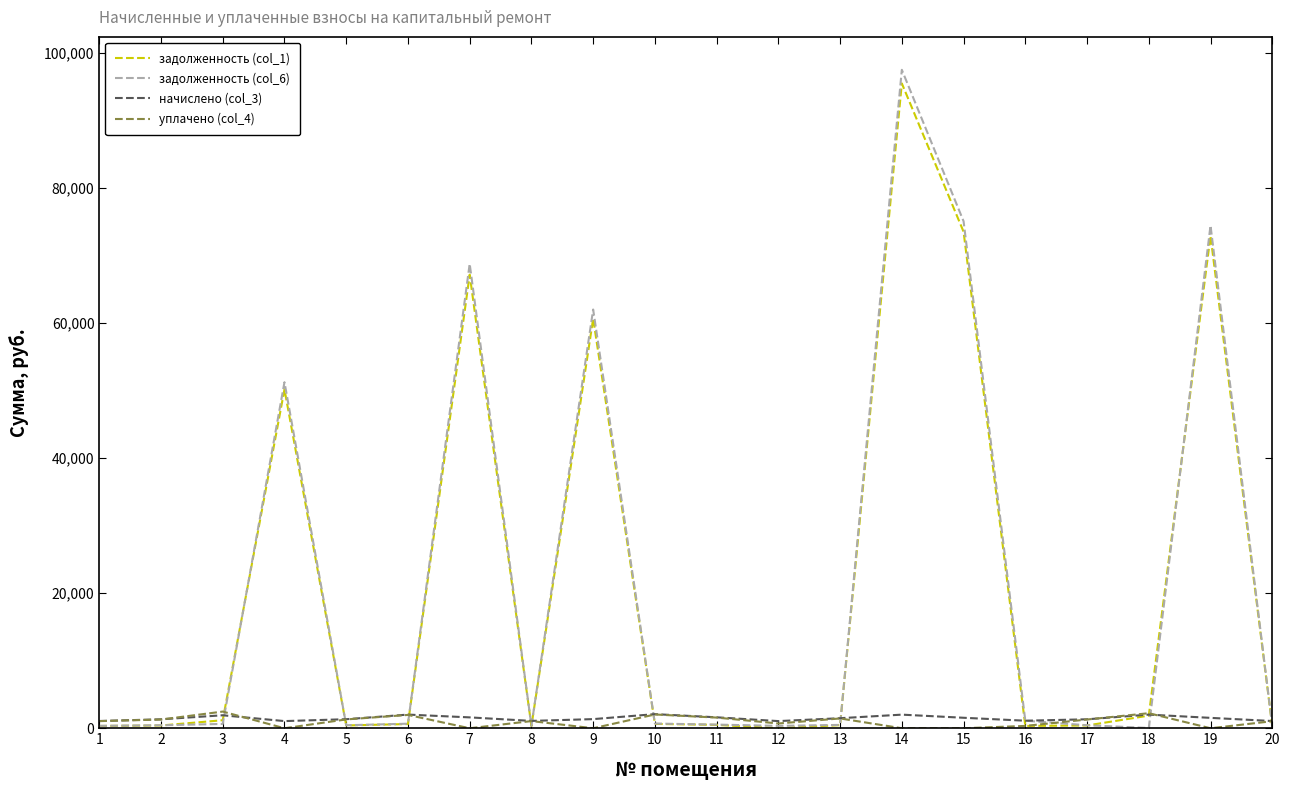

At which category is the sum across all series the highest?

14